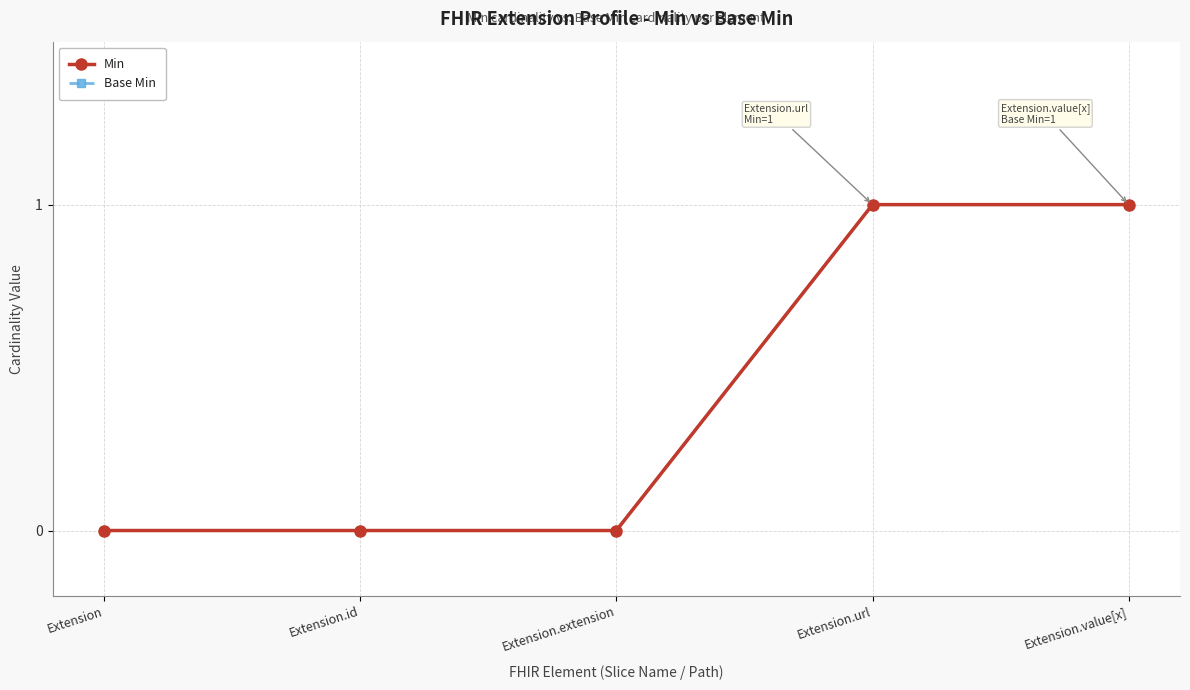

True or false: Min has more than 2 points higher than both neighbors.

False